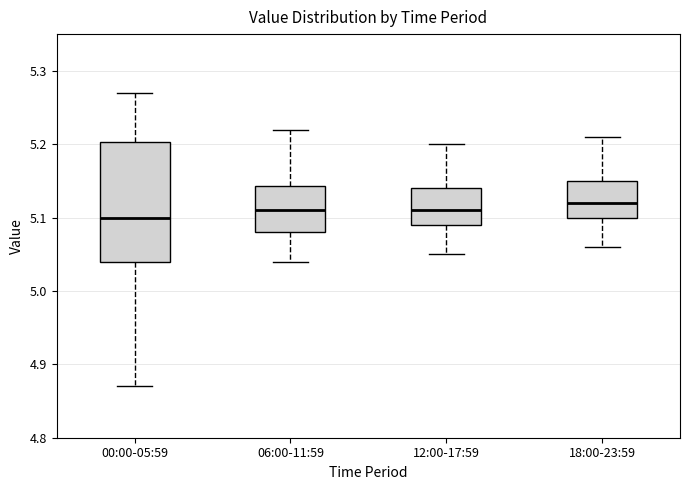

Reading left to right, transcribe this box plot: for each box, give where its median line is, the range the box spans, and where its two whiskers end, as read against the y-axis. The values are not printed on the chart, so give them approximately, as read against the axis.

00:00-05:59: median 5.10, box 5.04 to 5.20, whiskers 4.87 to 5.27
06:00-11:59: median 5.11, box 5.08 to 5.14, whiskers 5.04 to 5.22
12:00-17:59: median 5.11, box 5.09 to 5.14, whiskers 5.05 to 5.20
18:00-23:59: median 5.12, box 5.10 to 5.15, whiskers 5.06 to 5.21